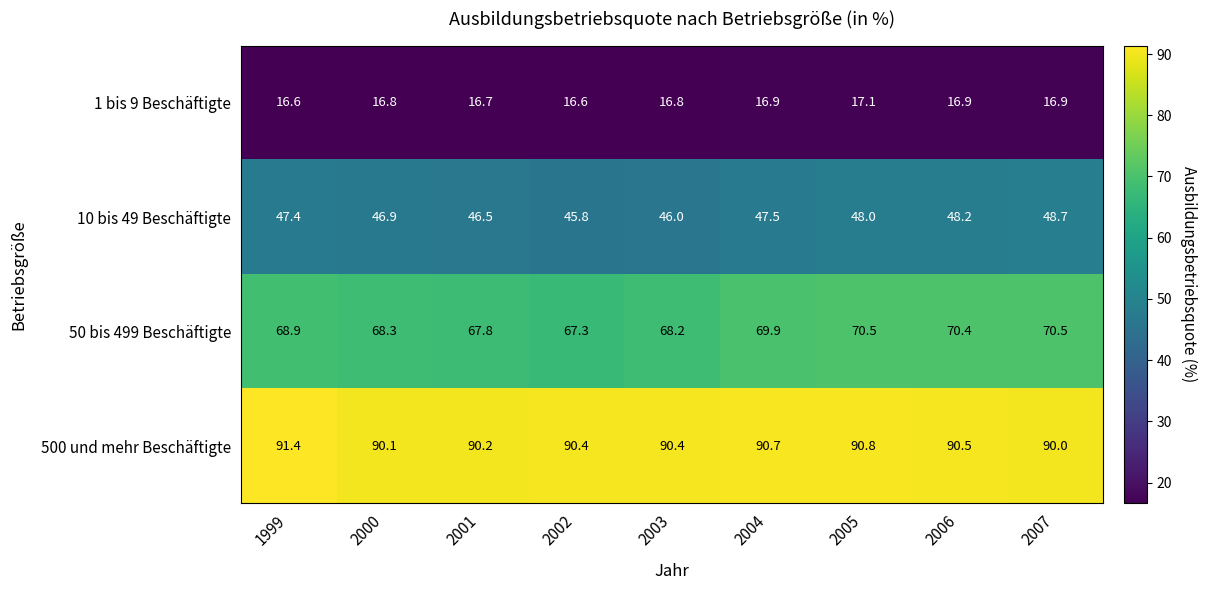

The 500 und mehr Beschäftigte series shows 90.5 at 2006. True or false?

True